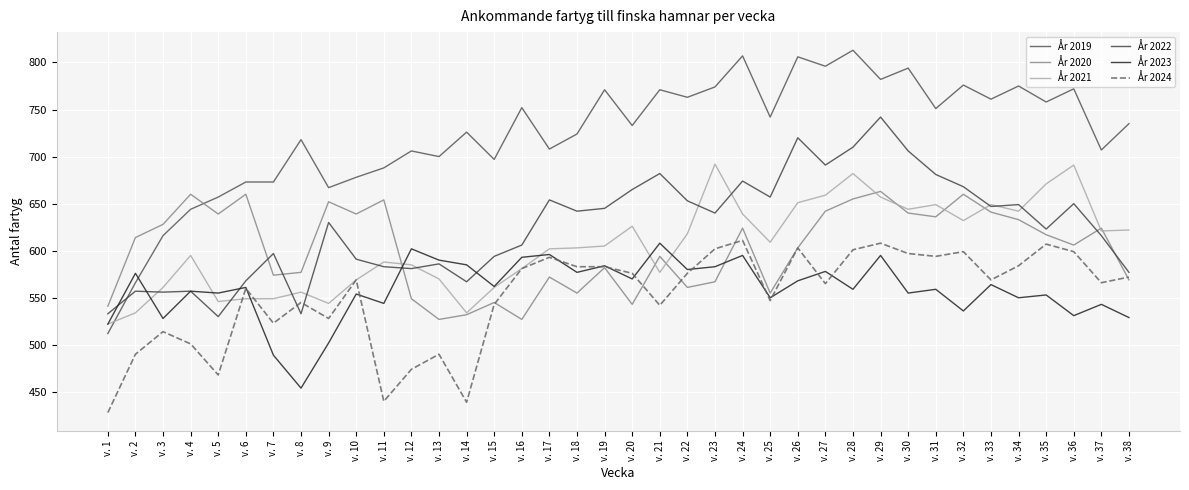

What is the value of the År 2023 point at the 18th from the left?

577